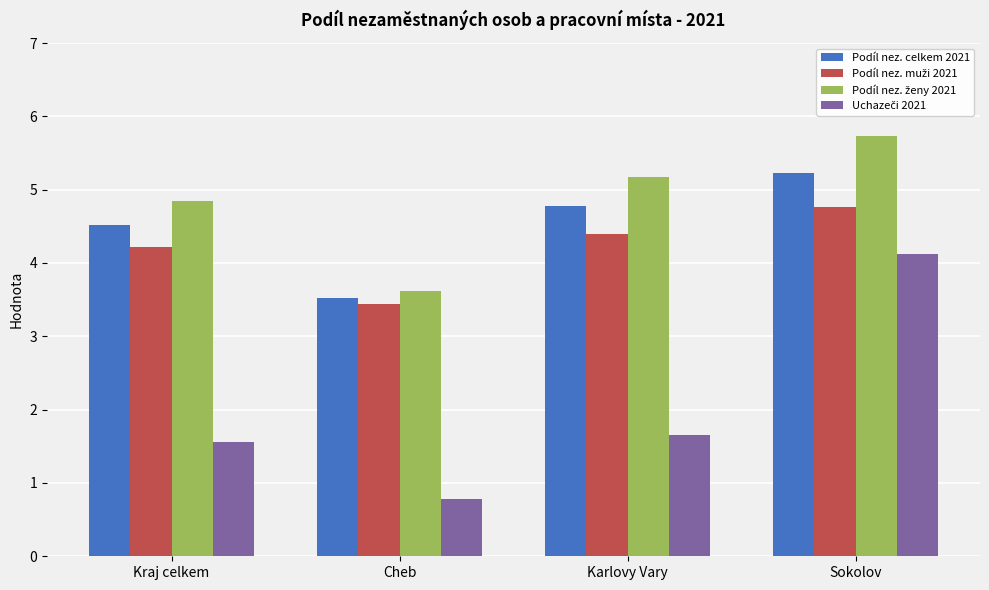

Which label corresponds to the smallest value in the chart?

Cheb